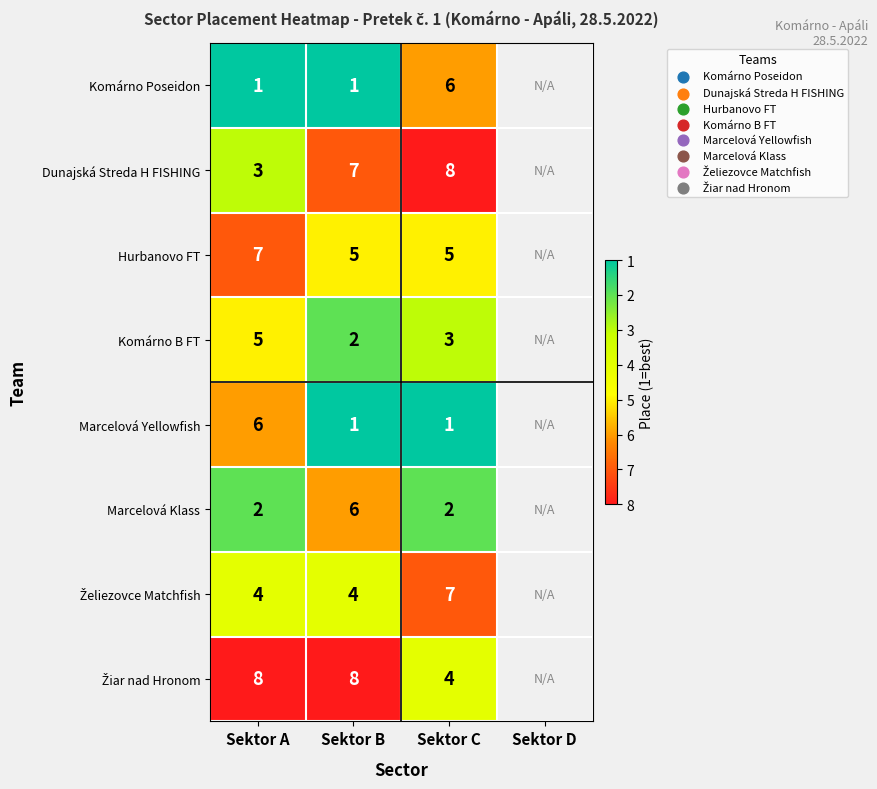

How many categories are shown in the chart?

4